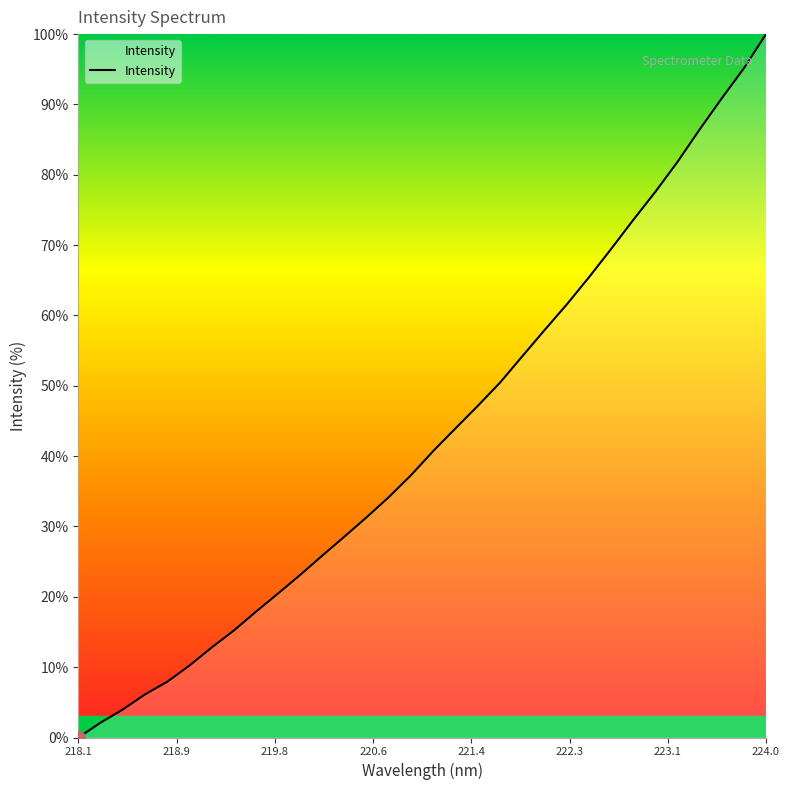

What is the greatest value displayed?

100.0